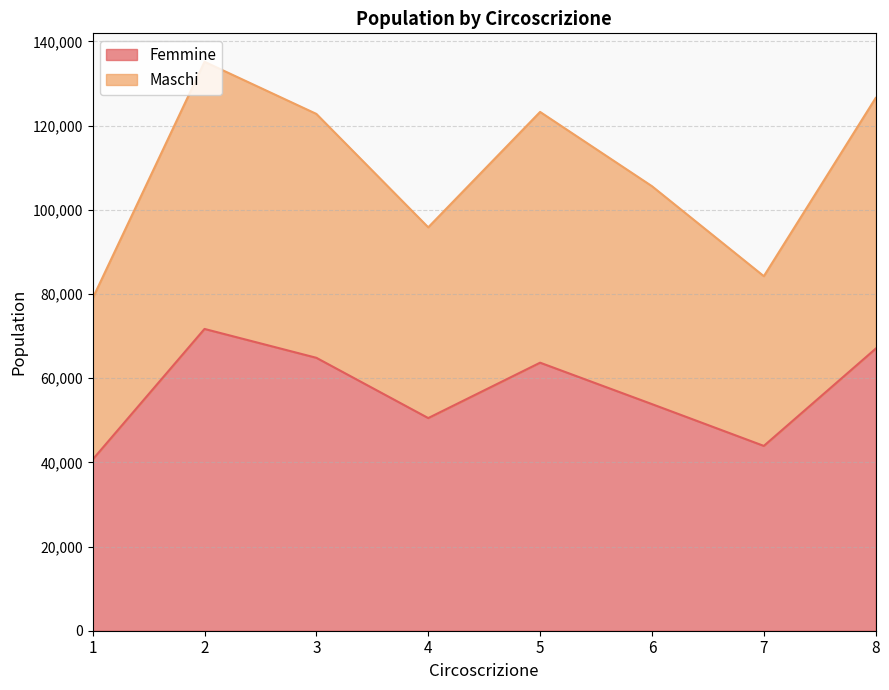

True or false: Maschi and Femmine cross at least once.

False